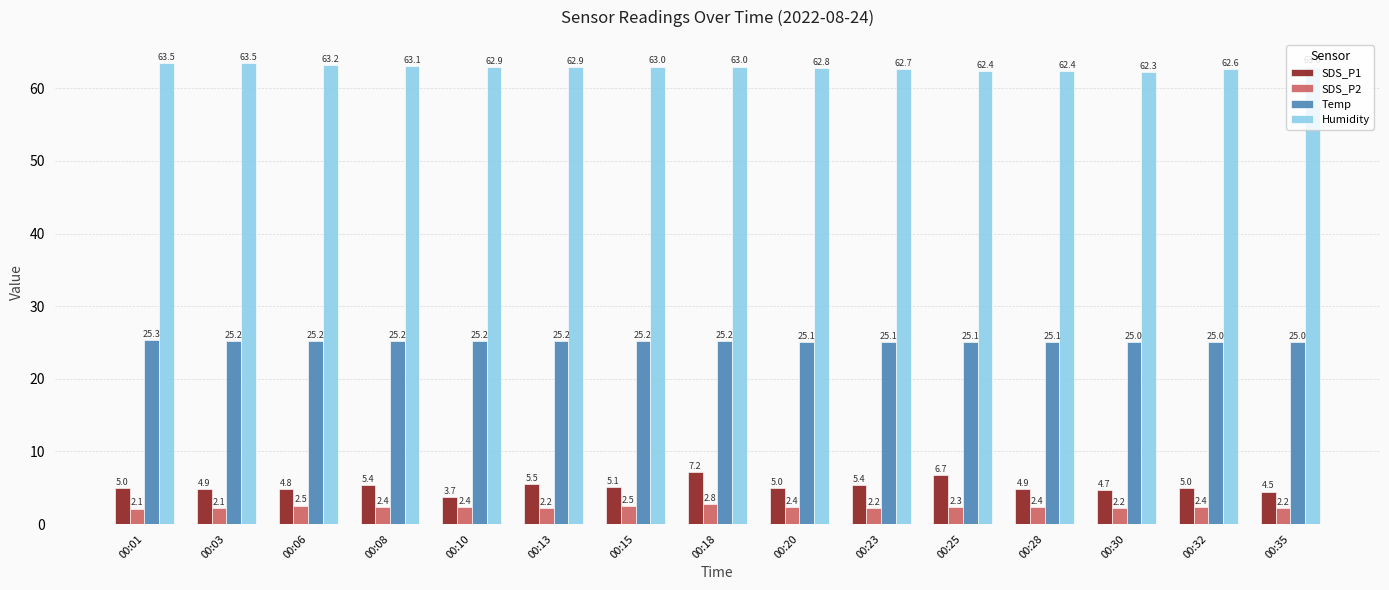

List the series in order of their peak value, highest first.

Humidity, Temp, SDS_P1, SDS_P2